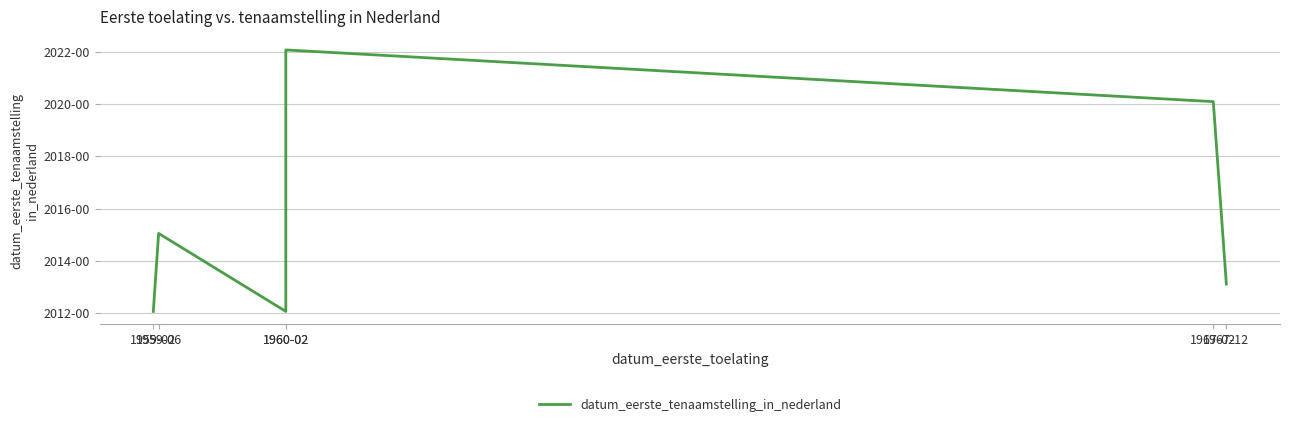

What is the difference between the second highest and second lowest values?

80386